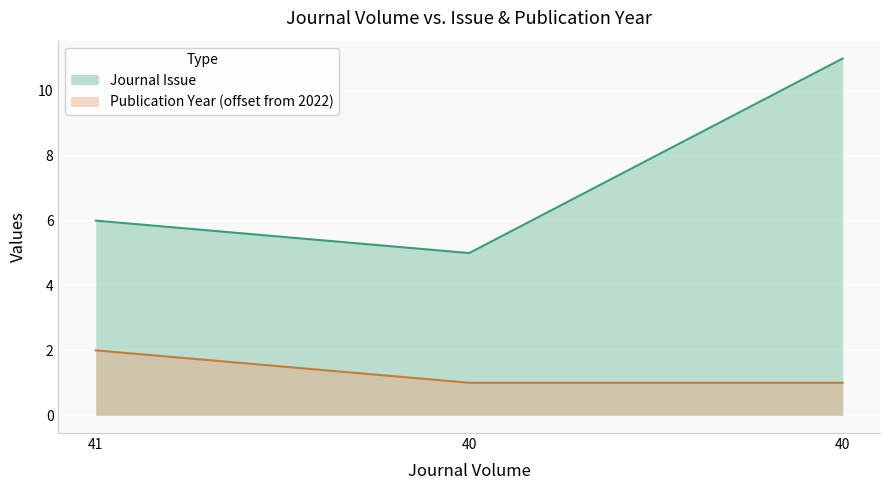

What is the total value across all series at 40?

6